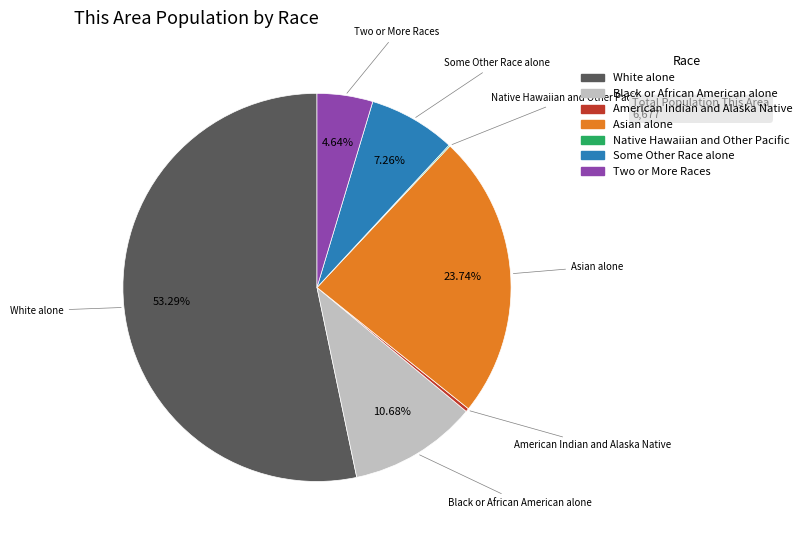

The Asian alone slice represents 15% of the pie. True or false?

False